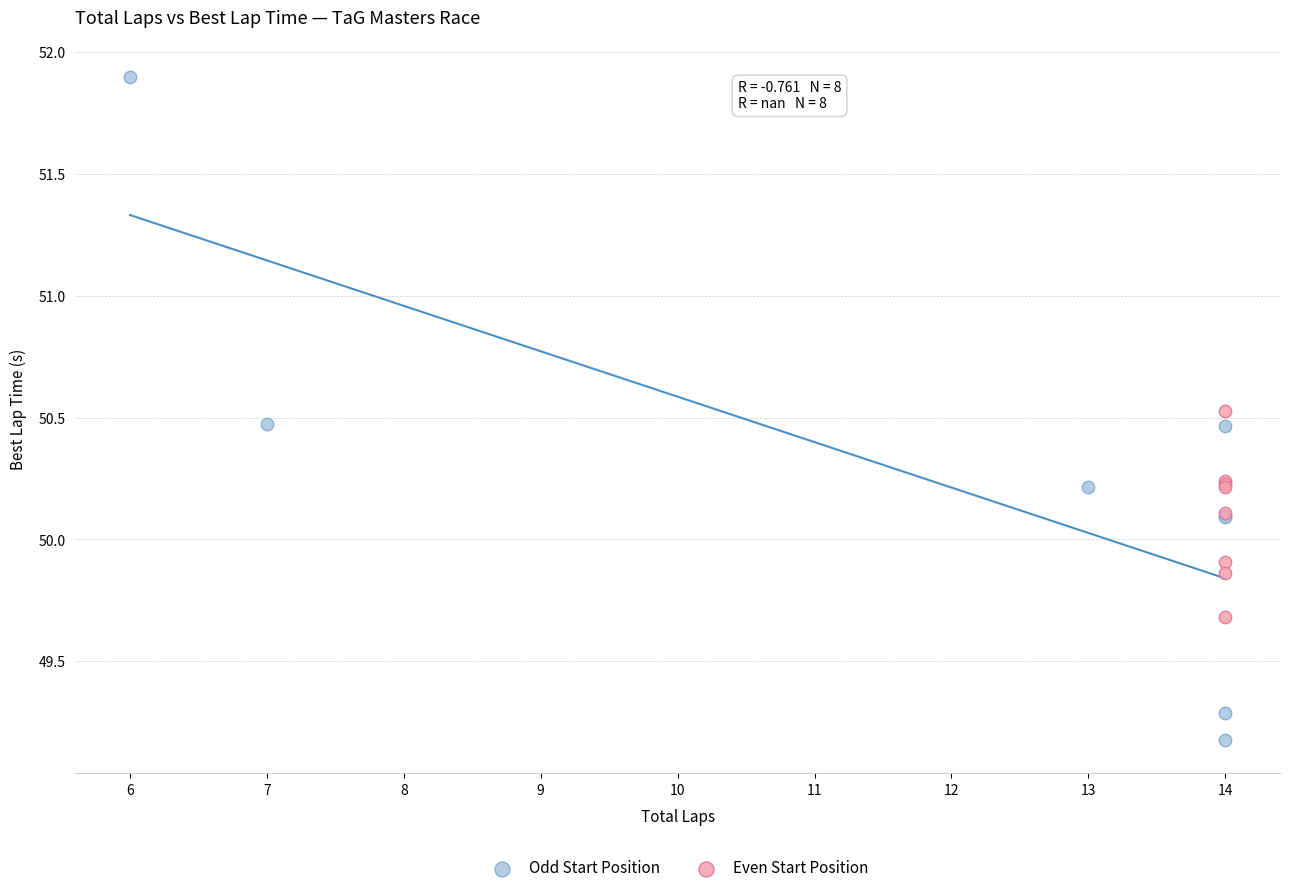

What are all the series names shown in the legend?

Odd Start Position, Even Start Position